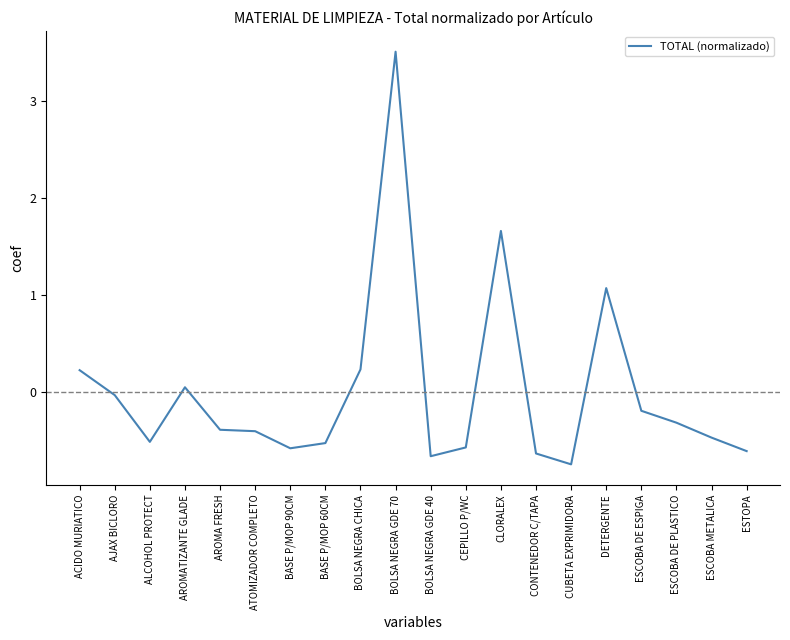

Approximately how many times larger is the value at ACIDO MURIATICO compared to CLORALEX?

0.1